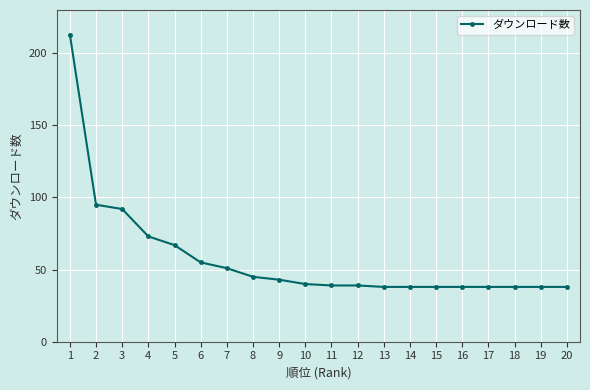

The value at 18 is 17. True or false?

False